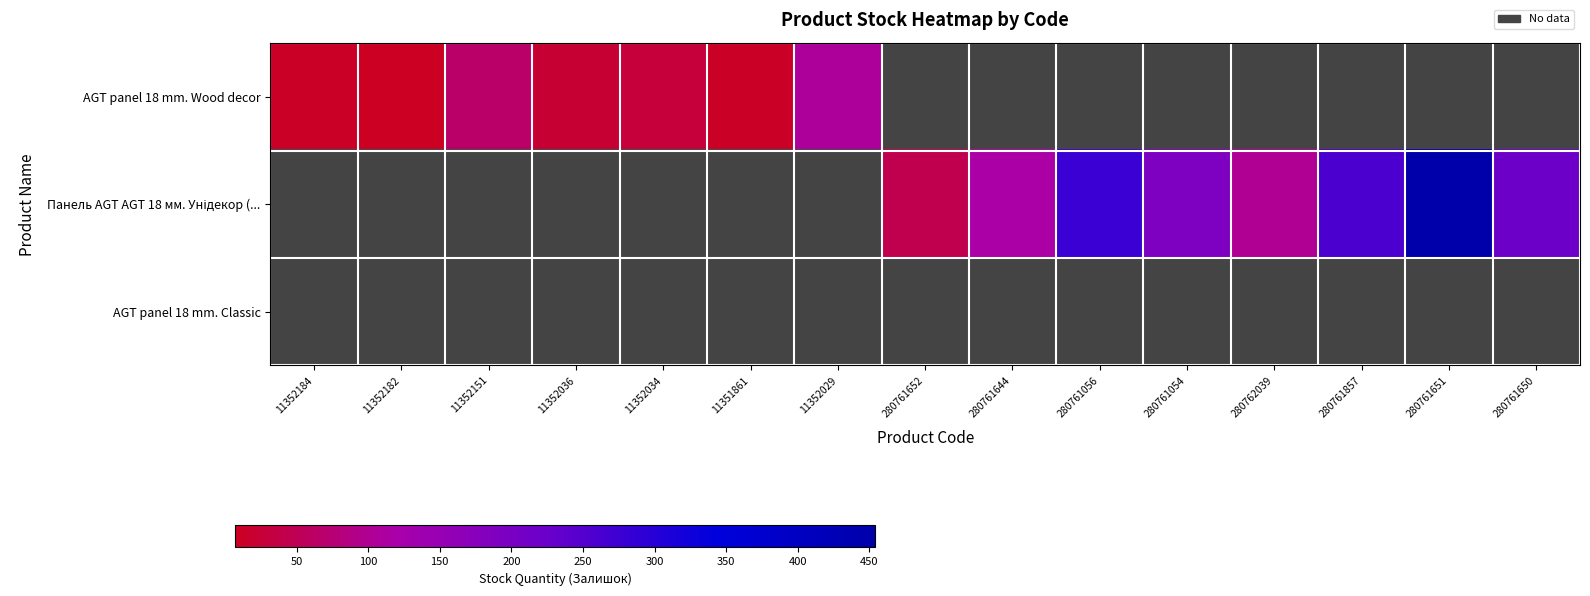

List the series in order of their peak value, lowest first.

AGT panel 18 mm. Wood decor, Панель AGT AGT 18 мм. Унідекор (..., AGT panel 18 mm. Classic